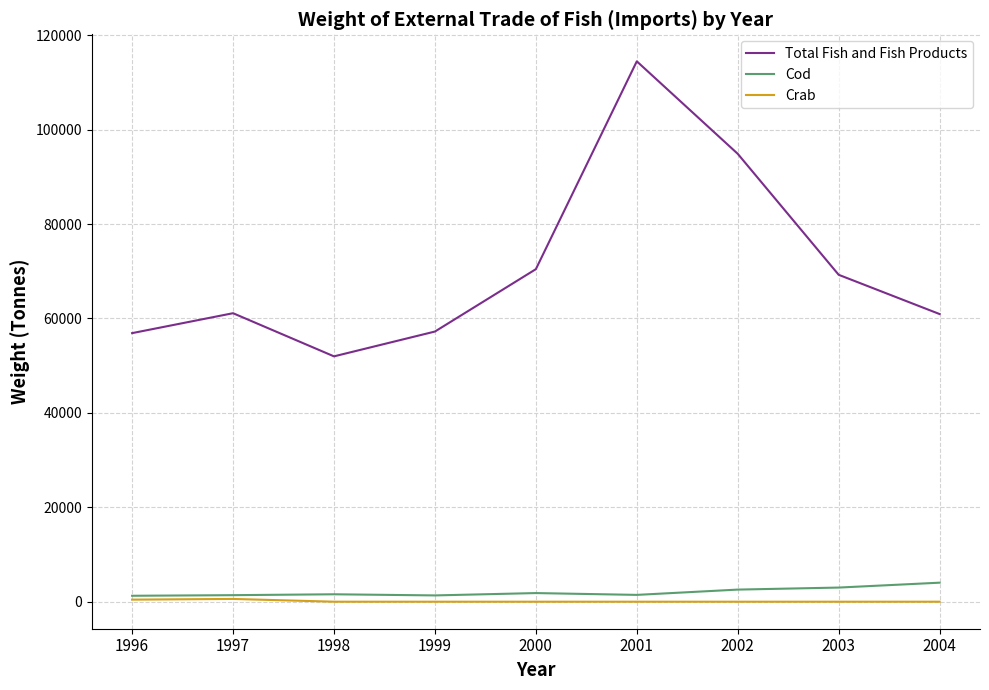

Is this an area chart (filled region under the line)?

No